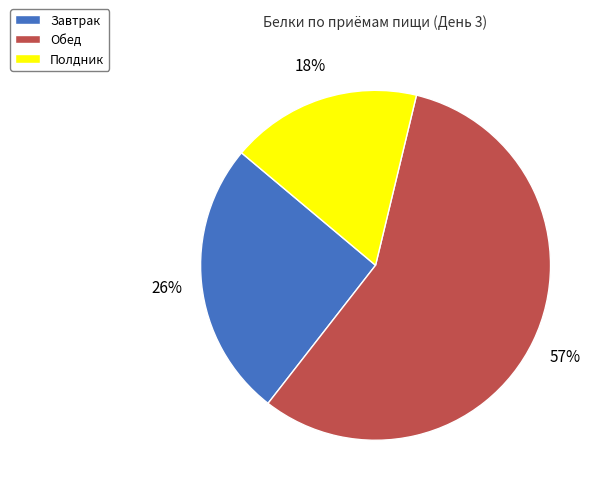

To the nearest percent, what is the combined percentage of Полдник and Обед?

74%